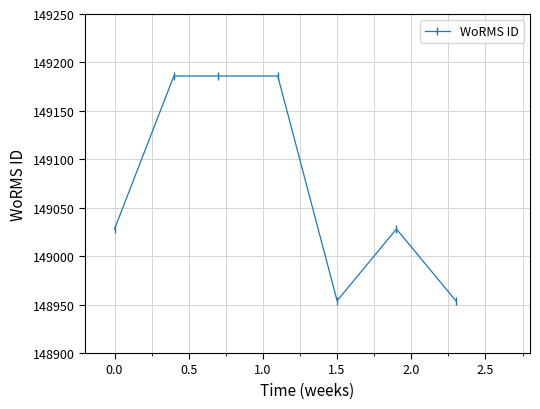

What is the minimum value shown in the chart?

148954